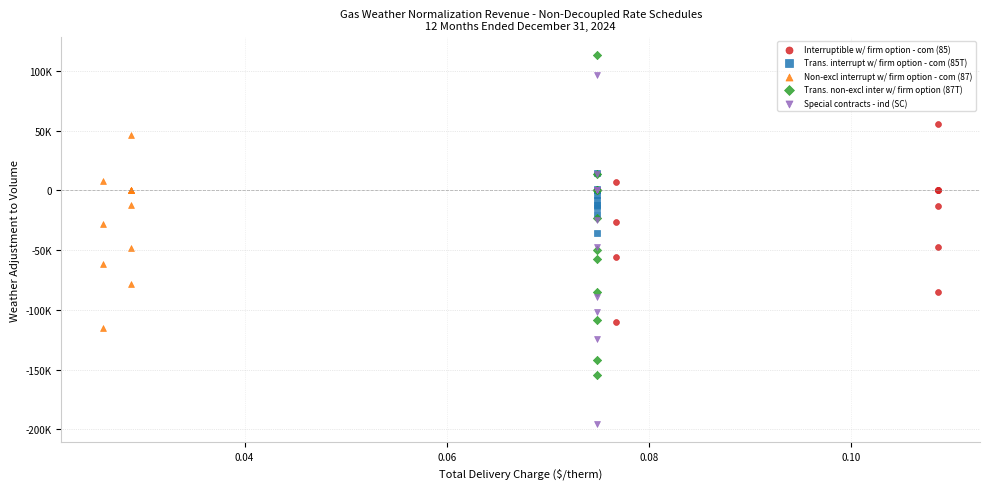

Which series contains the lowest Y value?

Special contracts - ind (SC)